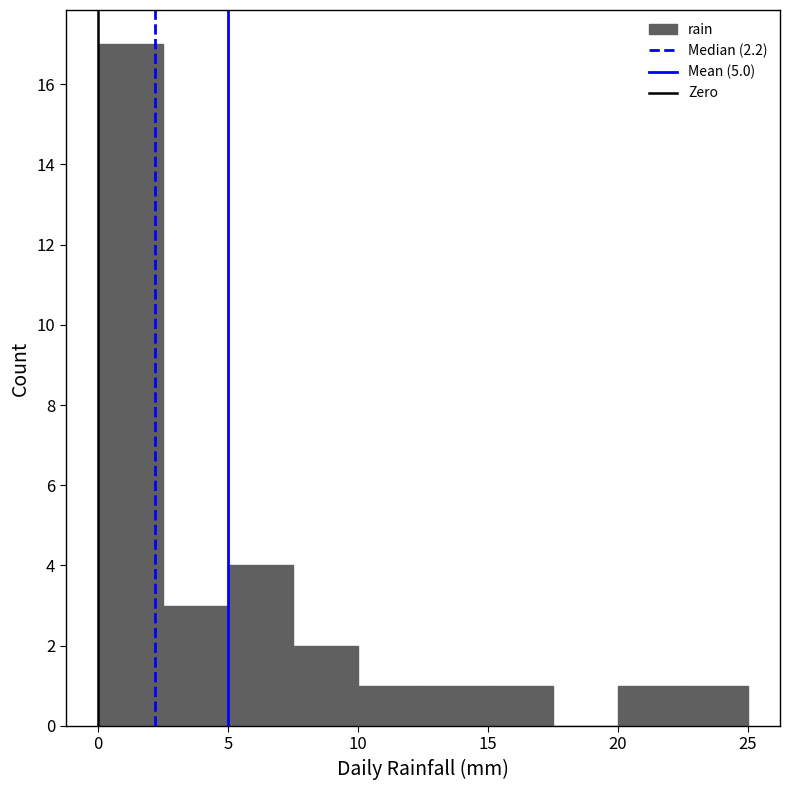

Over which range of the x-axis is the bar tallest?

0.0 to 2.5